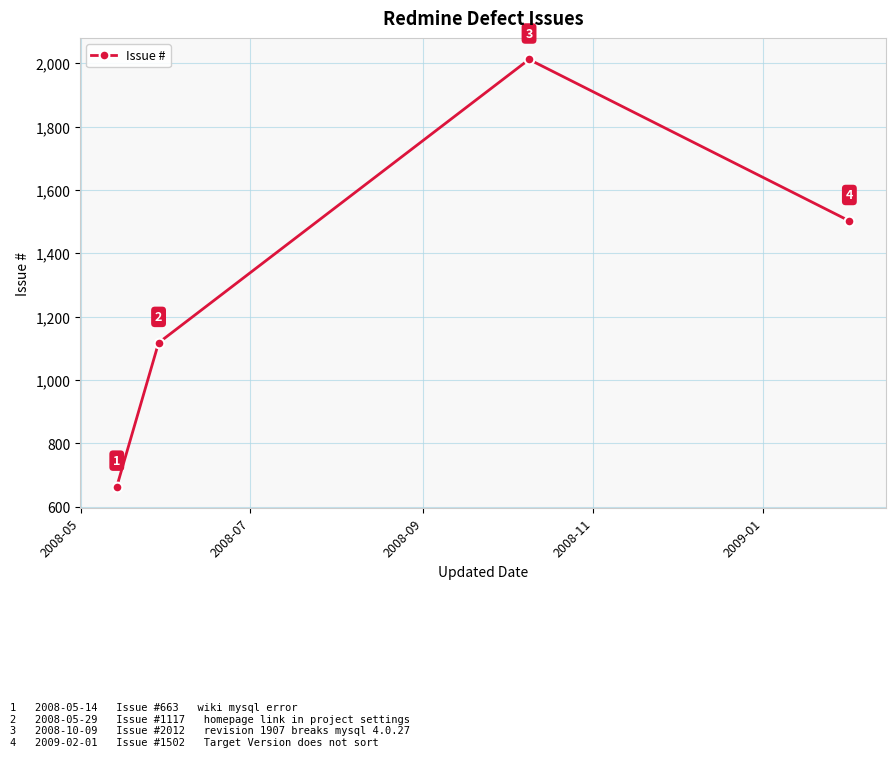

How many series are shown in this chart?

1